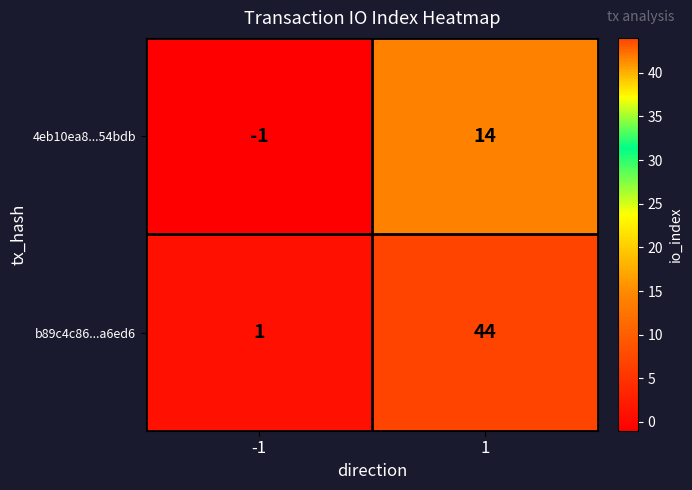

Which series has the largest total across all categories?

b89c4c86...a6ed6